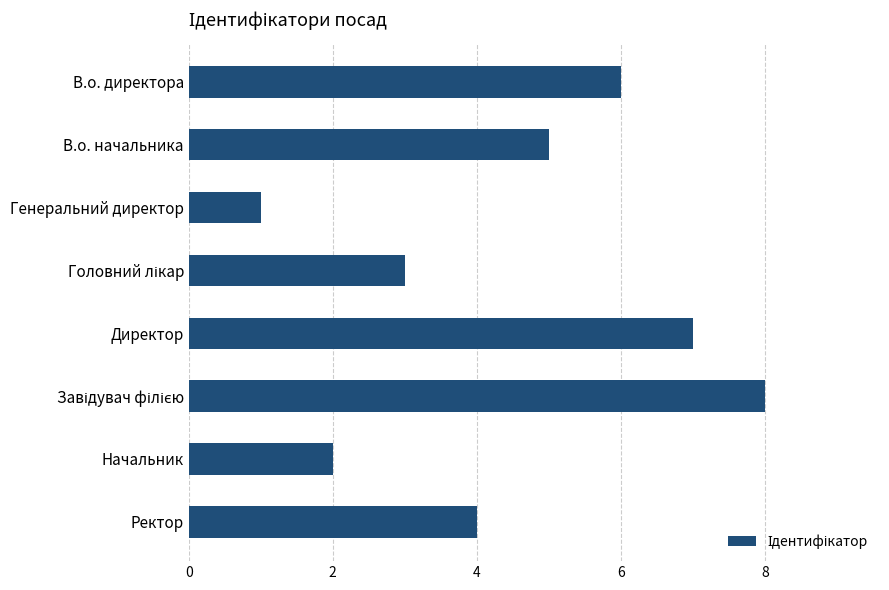

Does the chart contain stacked bars?

No